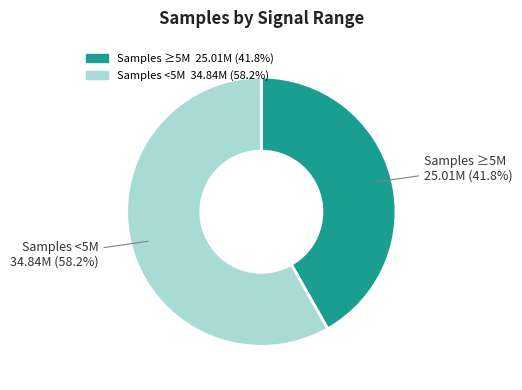

Is there a majority slice in this chart?

Yes